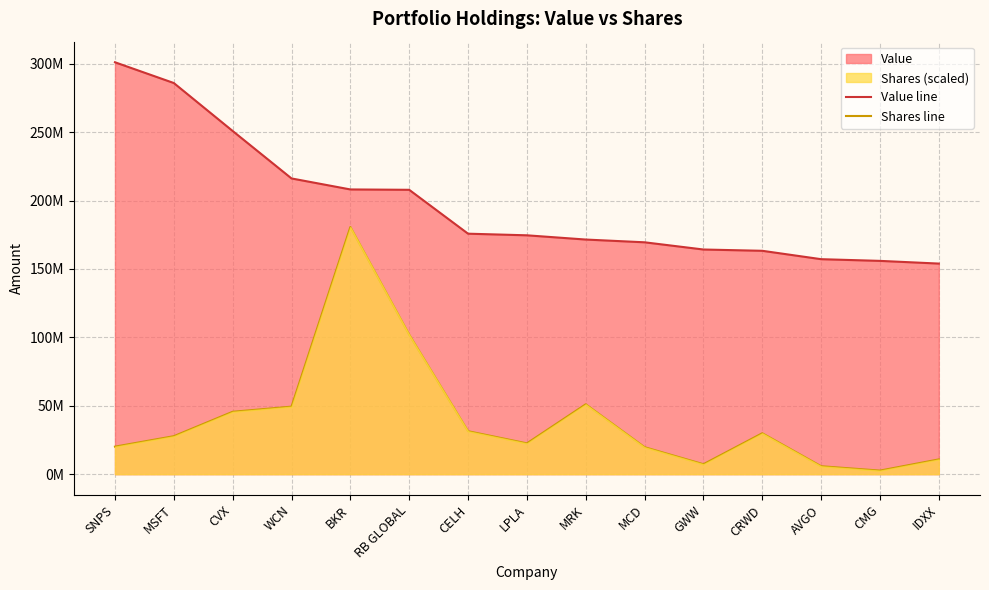

What is the value of the Shares line point at the 9th from the left?

51073444.0